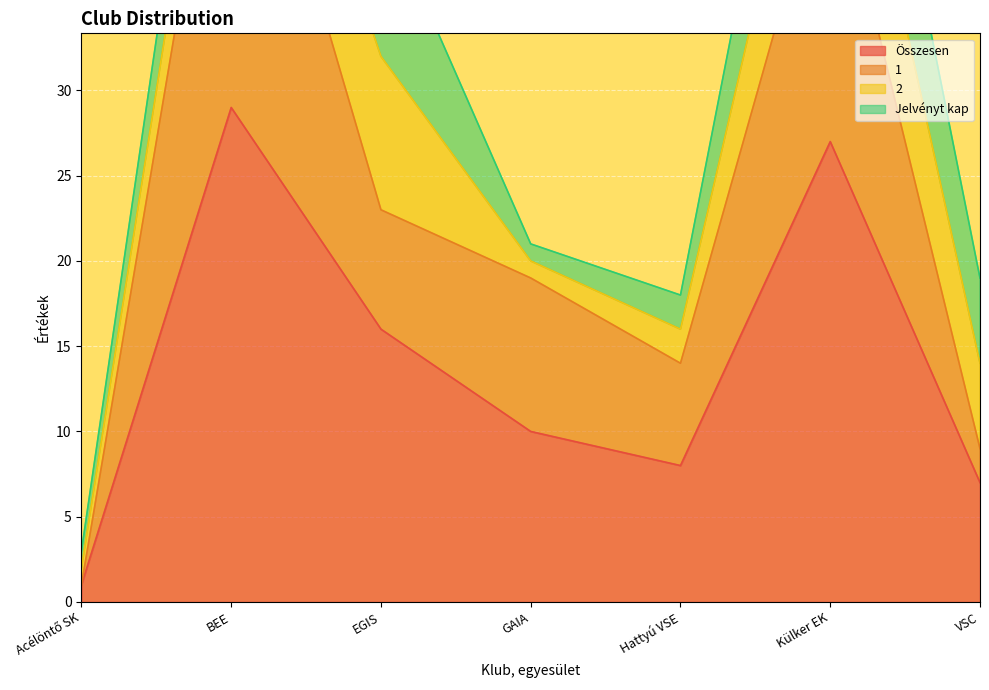

Between Acélöntő SK and EGIS, which is larger?

EGIS